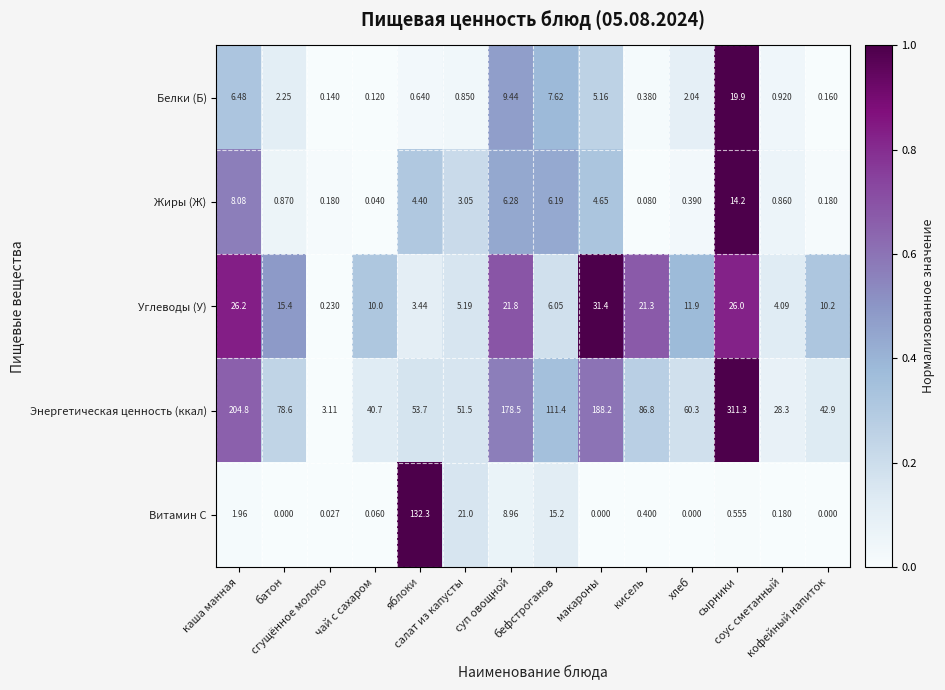

List the series in order of their peak value, lowest first.

Жиры (Ж), Белки (Б), Углеводы (У), Витамин С, Энергетическая ценность (ккал)